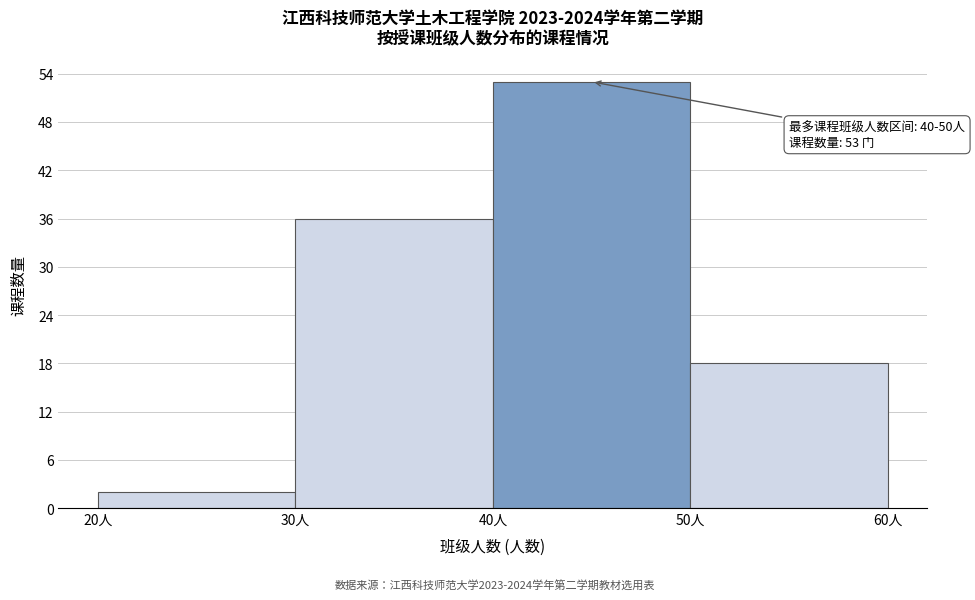

Over which range of the x-axis is the bar tallest?

40 to 50